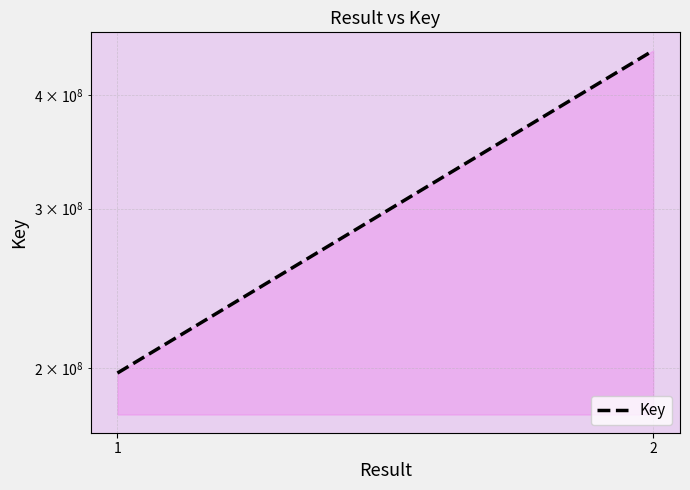

Where is the data nearest to the value 322946495?

1